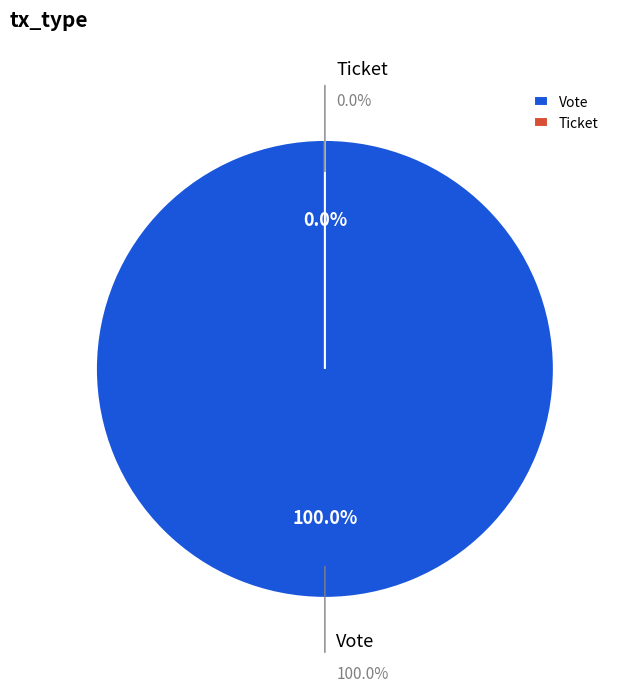

Is it true that Vote is 100% of the pie?

True